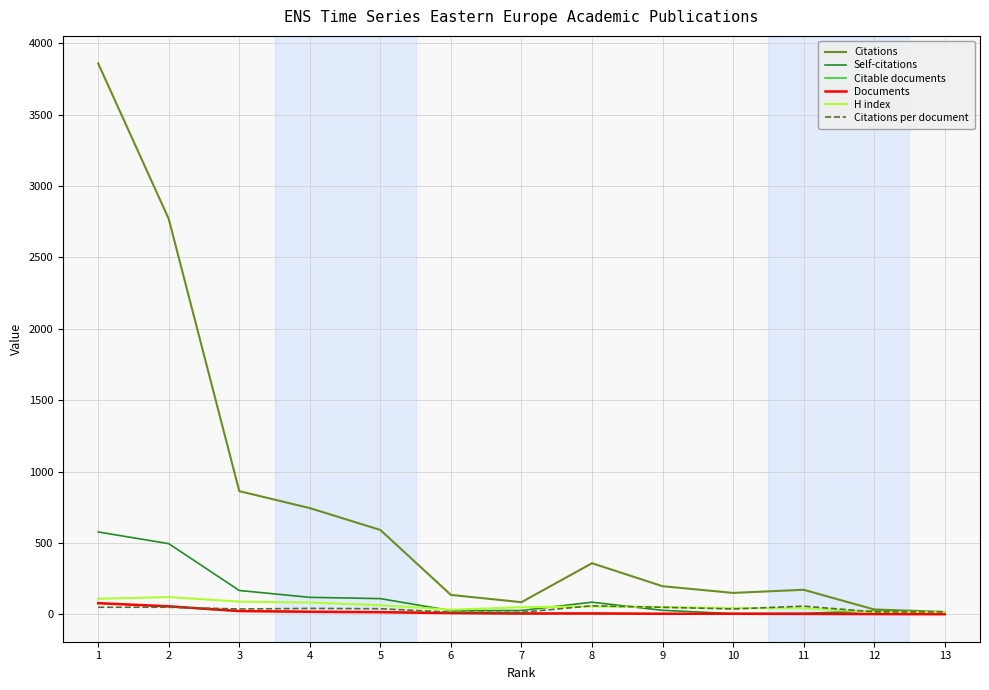

Which series has the largest total across all categories?

Citations